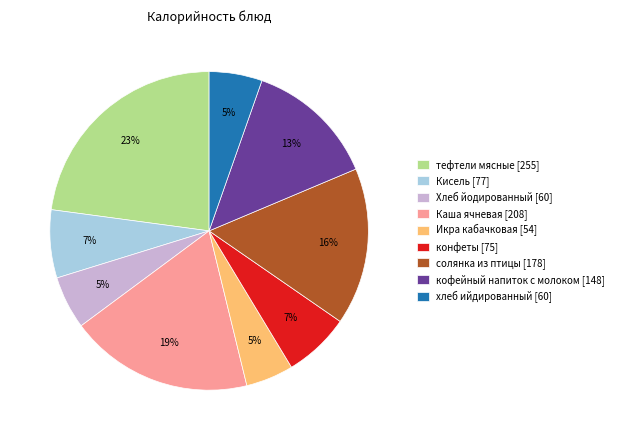

The Икра кабачковая [54] slice represents 5% of the pie. True or false?

True